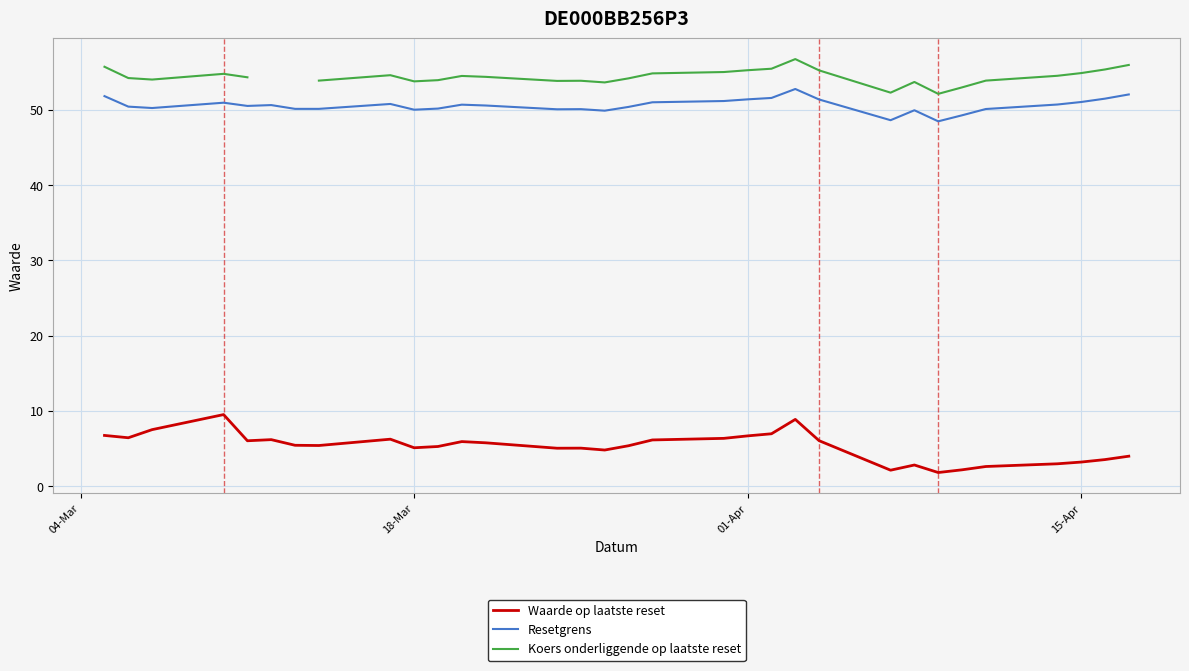

Rank the series by their maximum value, from highest to lowest.

Koers onderliggende op laatste reset, Resetgrens, Waarde op laatste reset